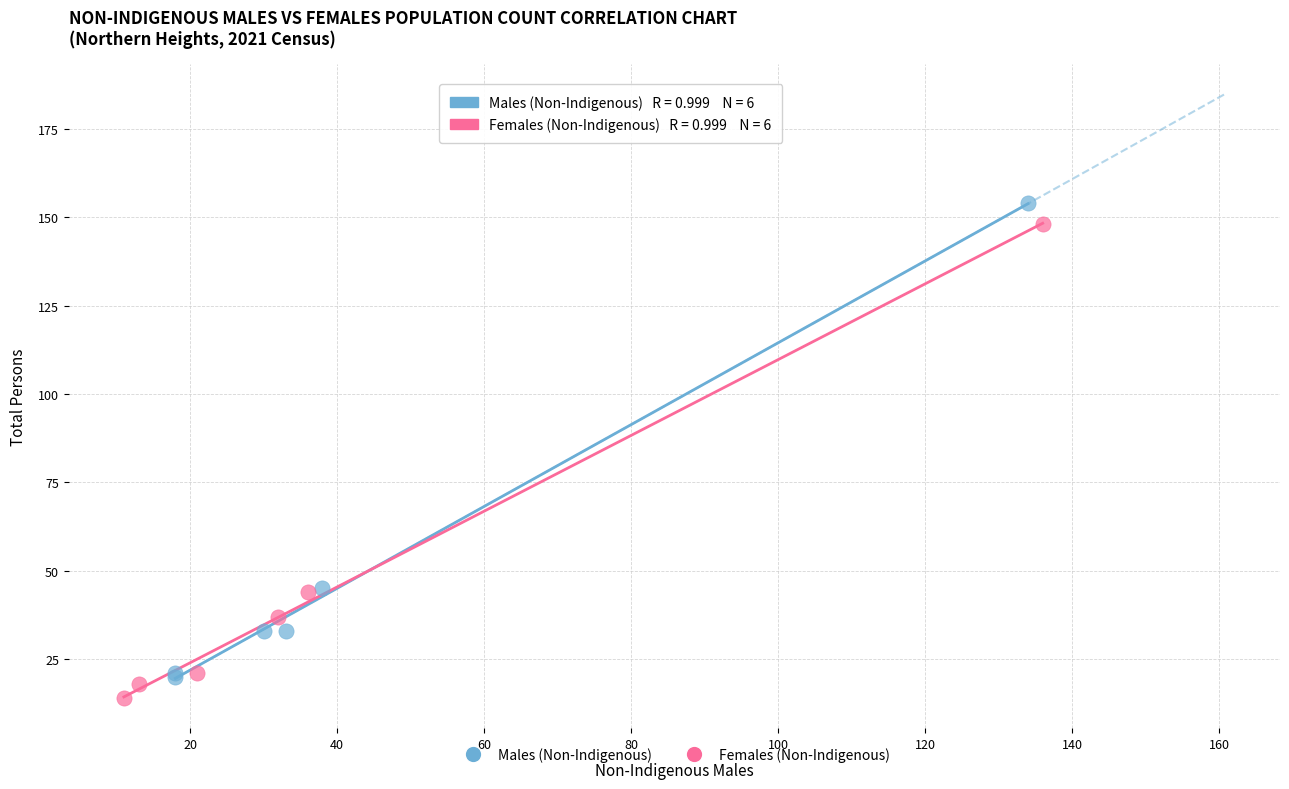

What are all the series names shown in the legend?

Males (Non-Indigenous), Females (Non-Indigenous)